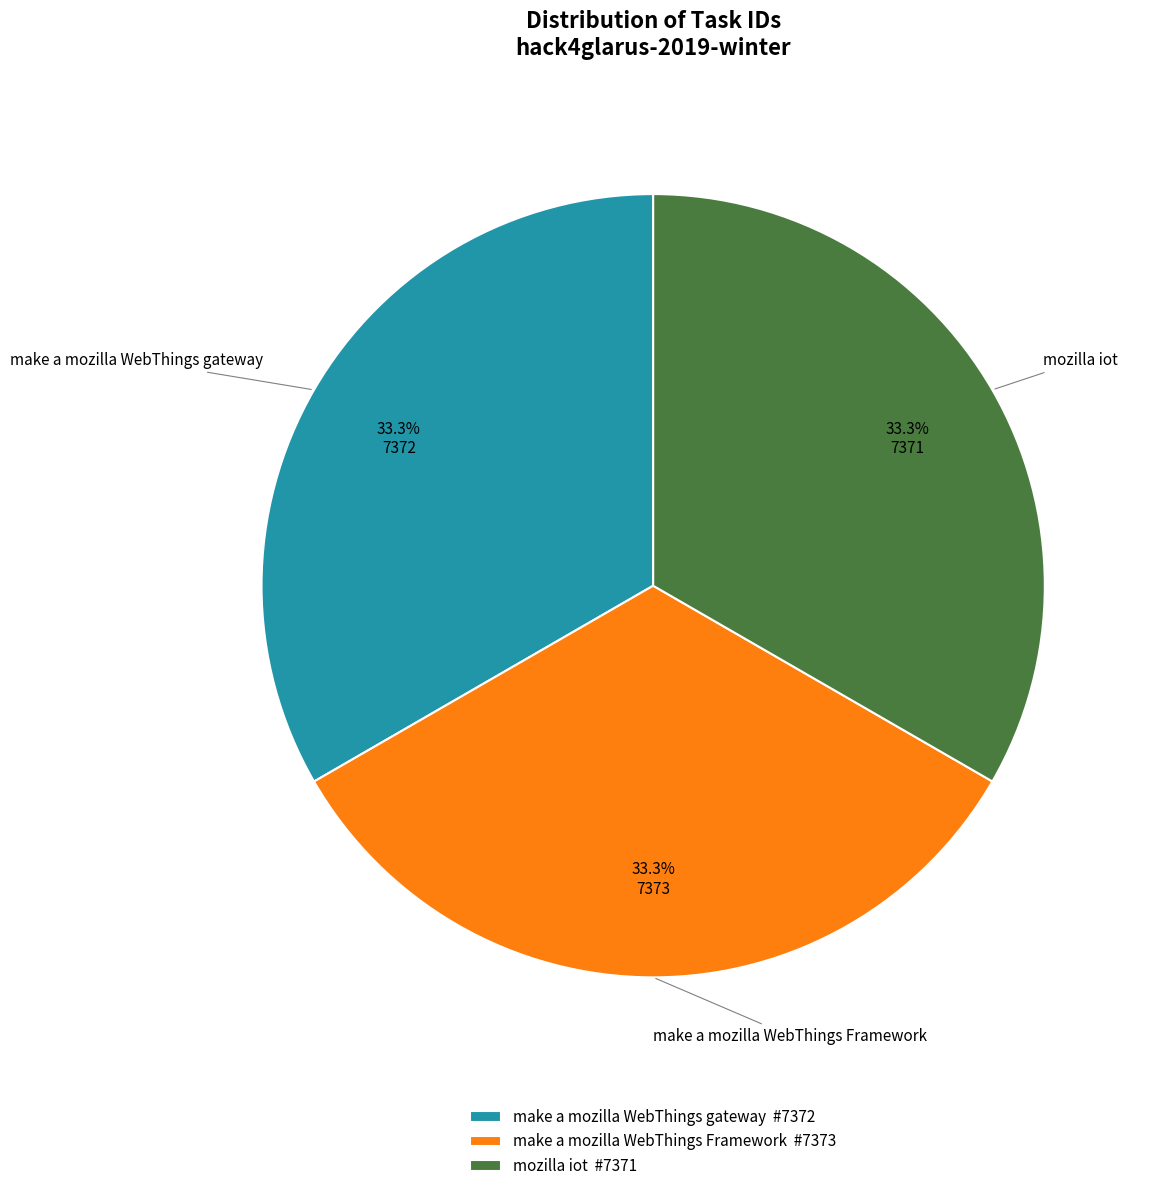

Do mozilla iot #7371 and make a mozilla WebThings Framework #7373 together represent more than half of the pie?

Yes